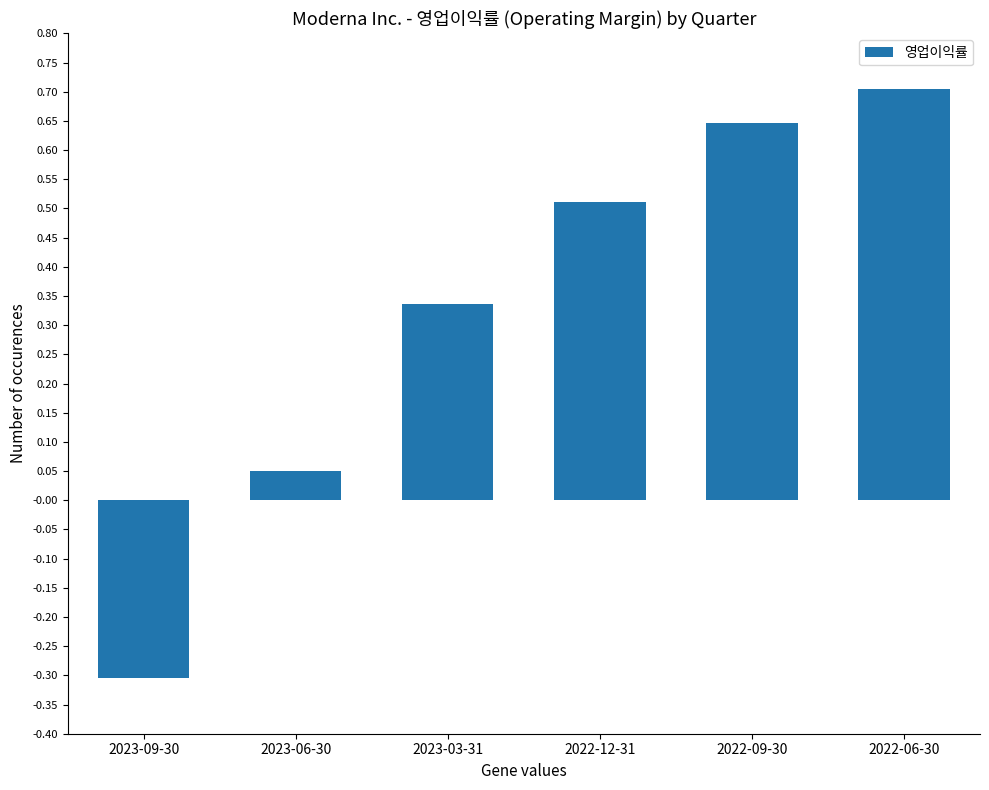

What is the sum of all values?

1.9